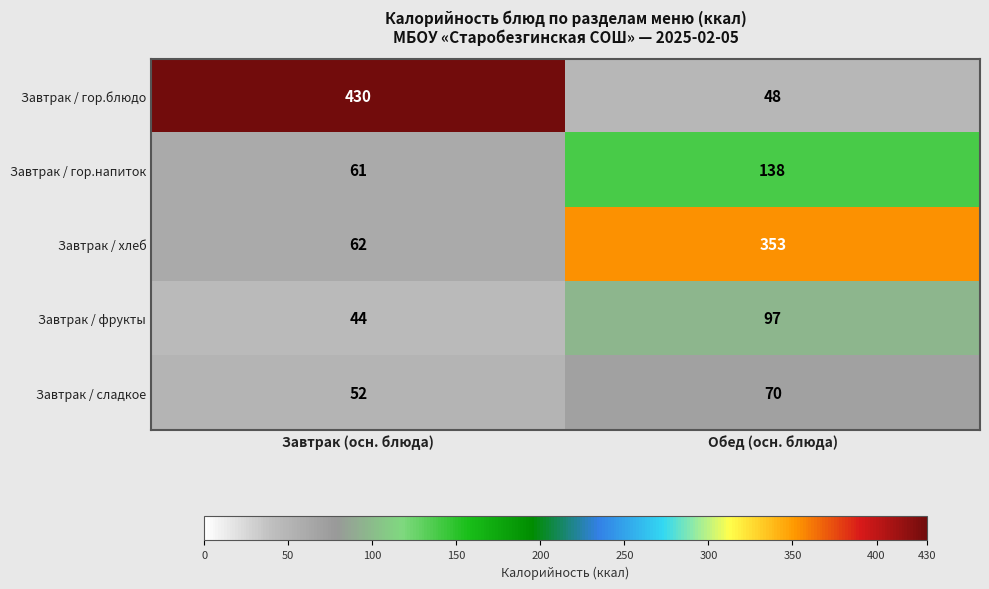

At which category does the chart reach its peak across all series?

Завтрак (осн. блюда)